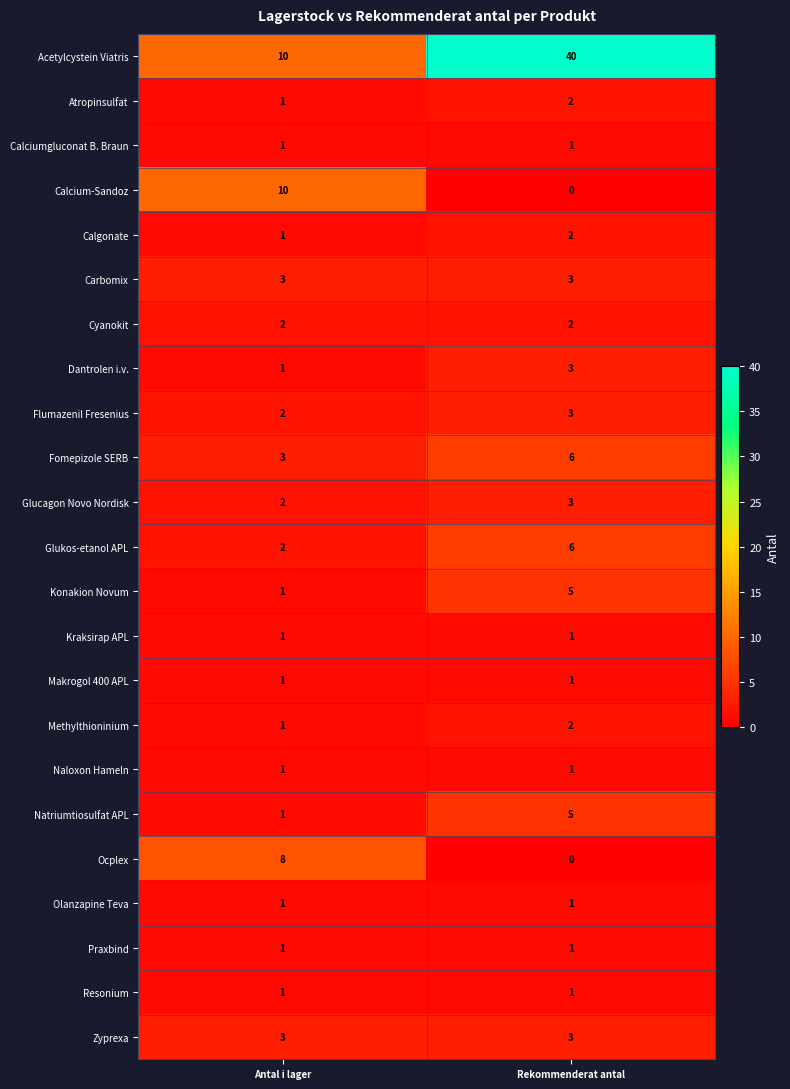

Which series has the largest total across all categories?

Acetylcystein Viatris